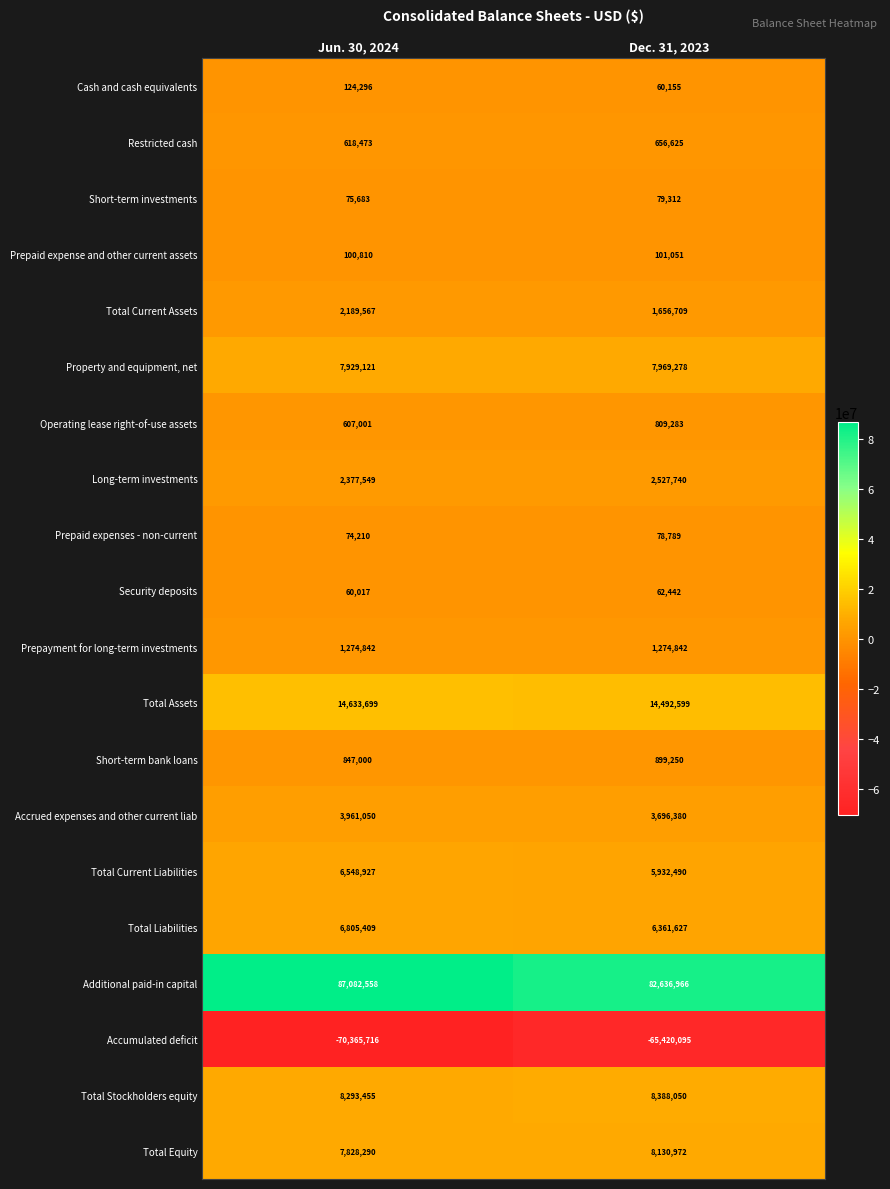

What is the total value across all series at Dec. 31, 2023?

80394465